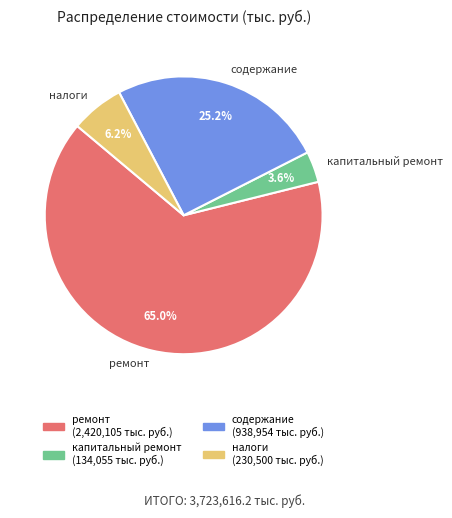

Combined, what portion of the pie is содержание and капитальный ремонт?

28.8%